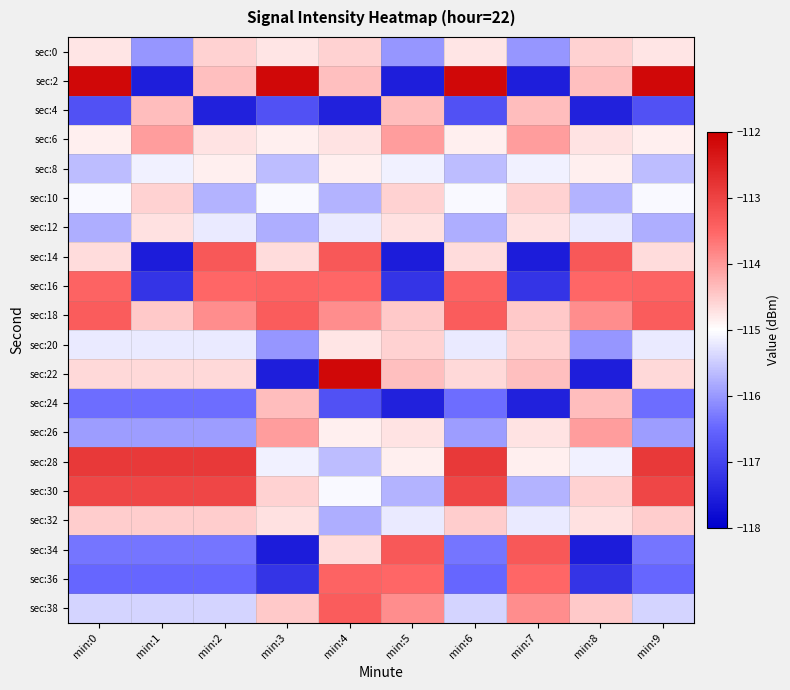

Between min:1 and min:7, which series saw the biggest shift?

sec:34